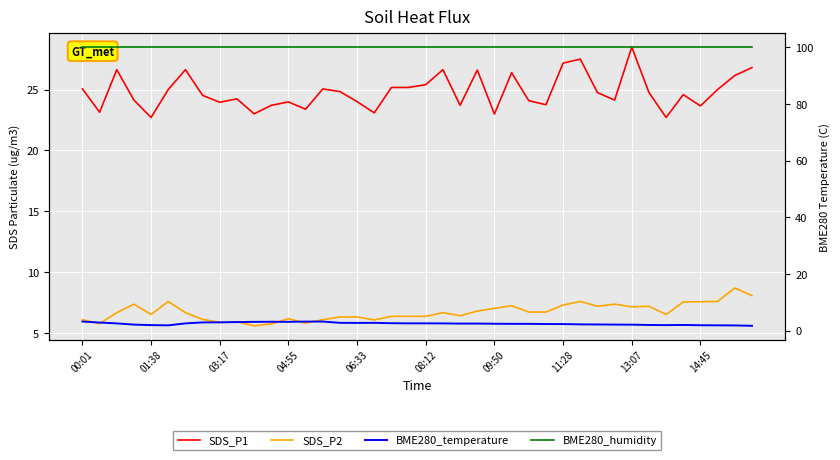

True or false: SDS_P1 has a value of 11.5 at 08:12.

False